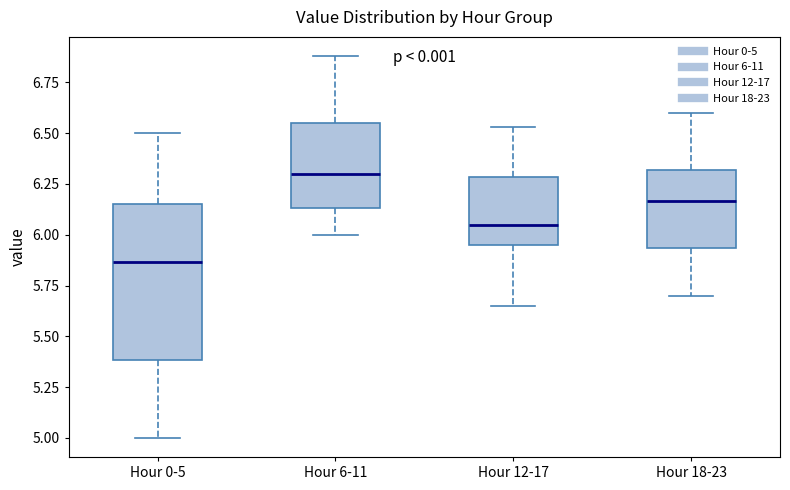

Which box has the lowest median line?

Hour 0-5